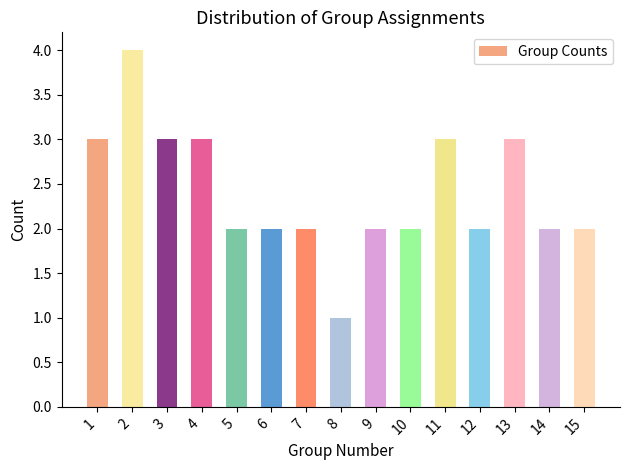

How many bars are there in total?

15